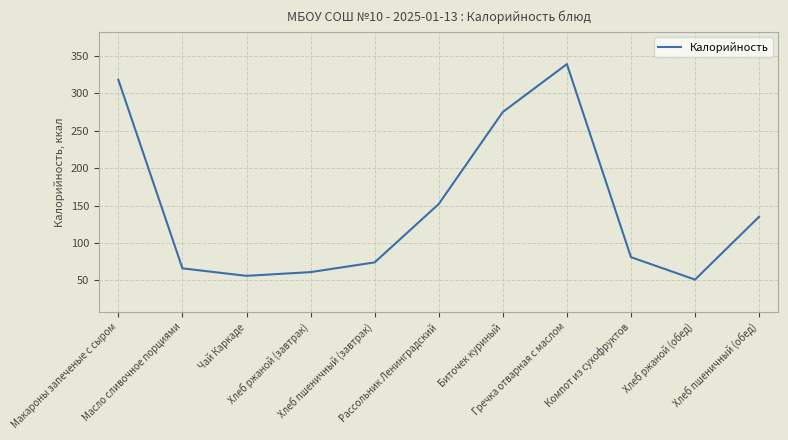

What value does the data have at Макароны запеченые с сыром, to the nearest 10?

320